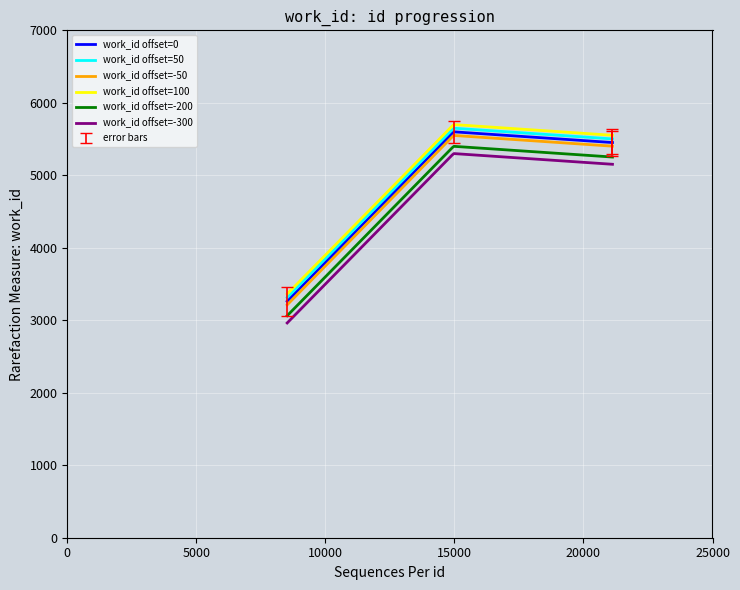

What is the maximum value shown in the chart?

5699.7